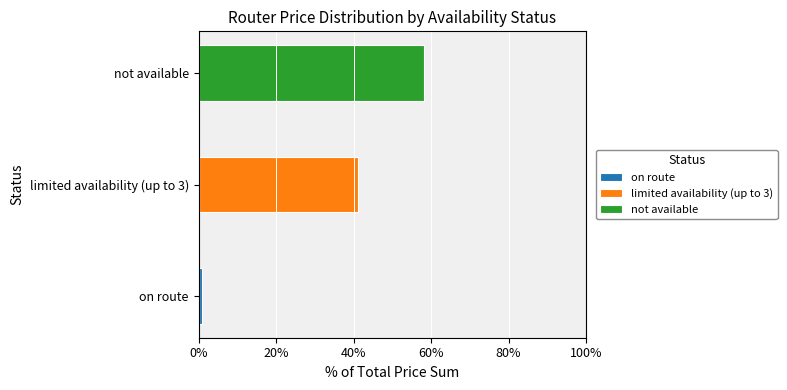

What is the sum of all on route values?

0.8